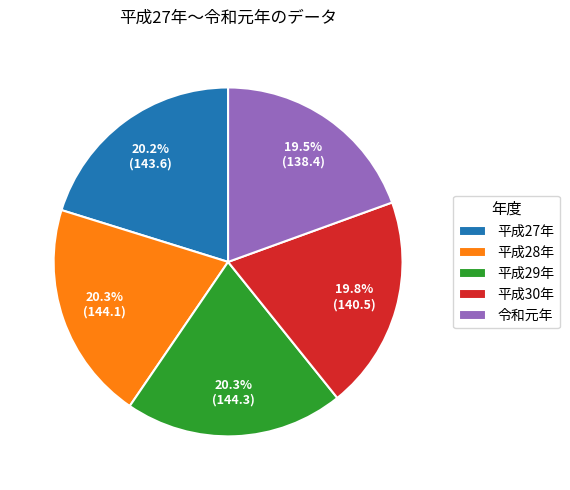

Approximately how many times larger is the value at 平成27年 compared to 平成29年?

1.0